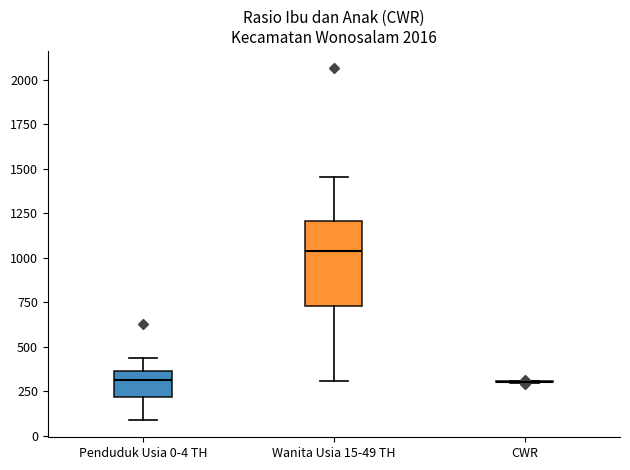

Where does the upper whisker of the box for Wanita Usia 15-49 TH end on the y-axis? The values are not printed on the chart, so give them approximately, as read against the axis.

1450